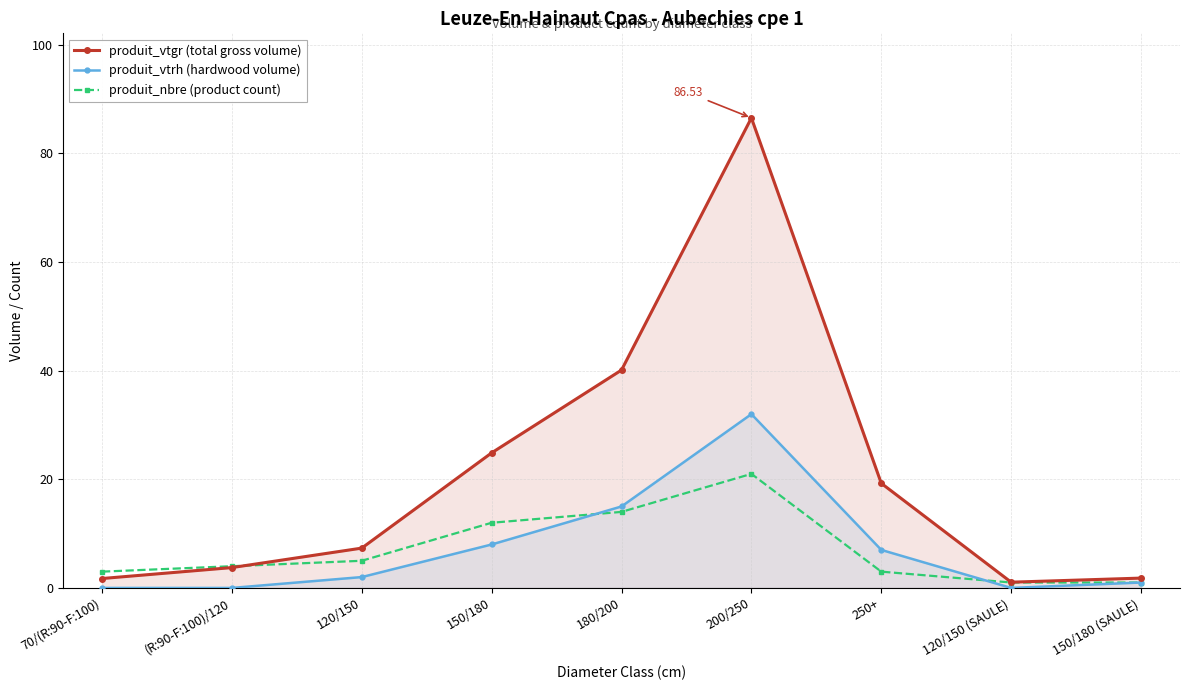

What is the sum of all produit_vtrh (hardwood volume) values?

65.0